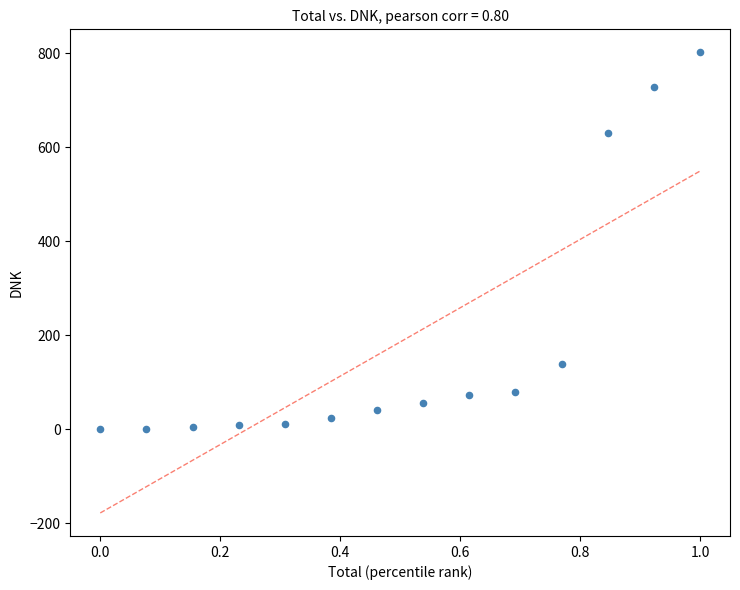

What Y value in the scatter plot is closest to 401?

630.8